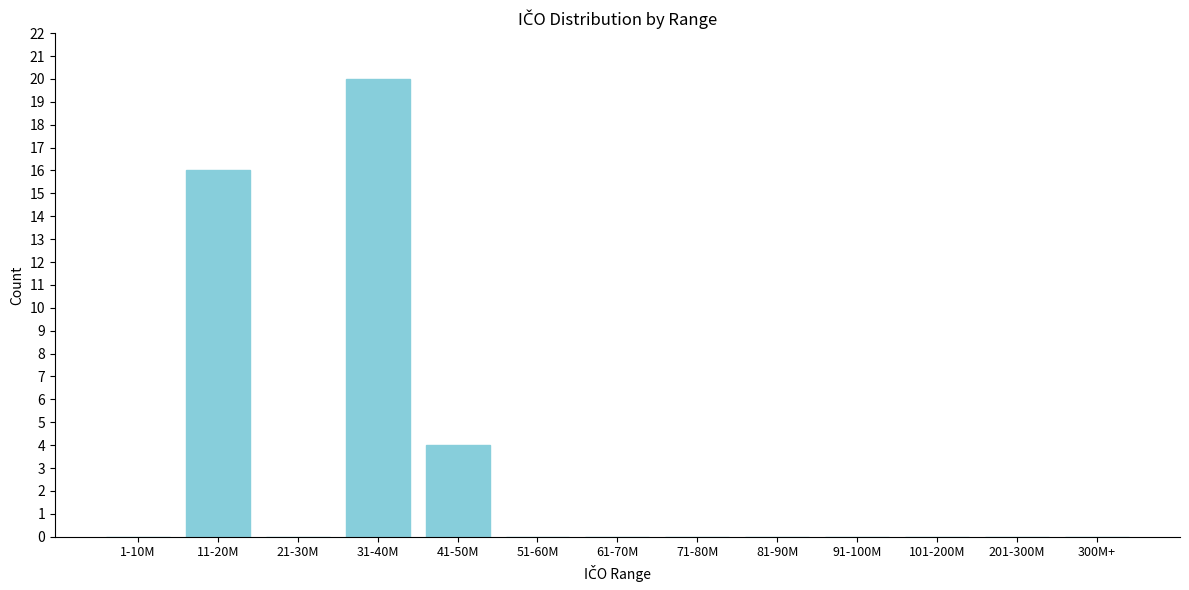

Reading left to right, list all the values displayed in this chart.

1-10M=0	11-20M=16	21-30M=0	31-40M=20	41-50M=4	51-60M=0	61-70M=0	71-80M=0	81-90M=0	91-100M=0	101-200M=0	201-300M=0	300M+=0